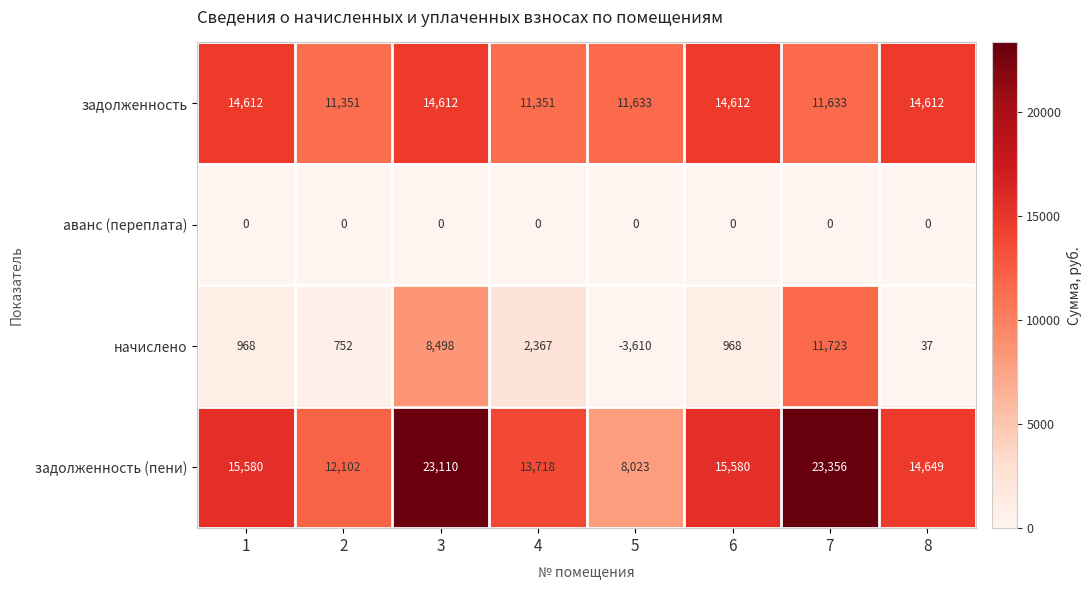

The value of задолженность at 7 is 16104. True or false?

False